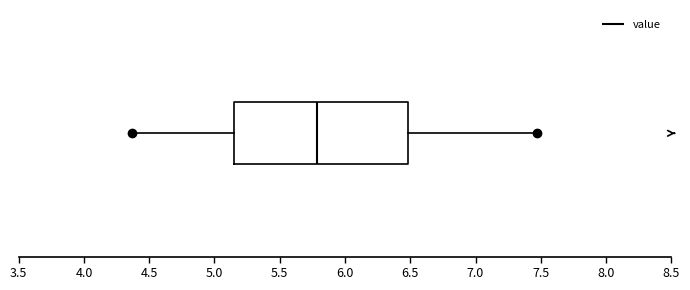

Where does the left whisker of the box end on the x-axis? The values are not printed on the chart, so give them approximately, as read against the axis.

4.35